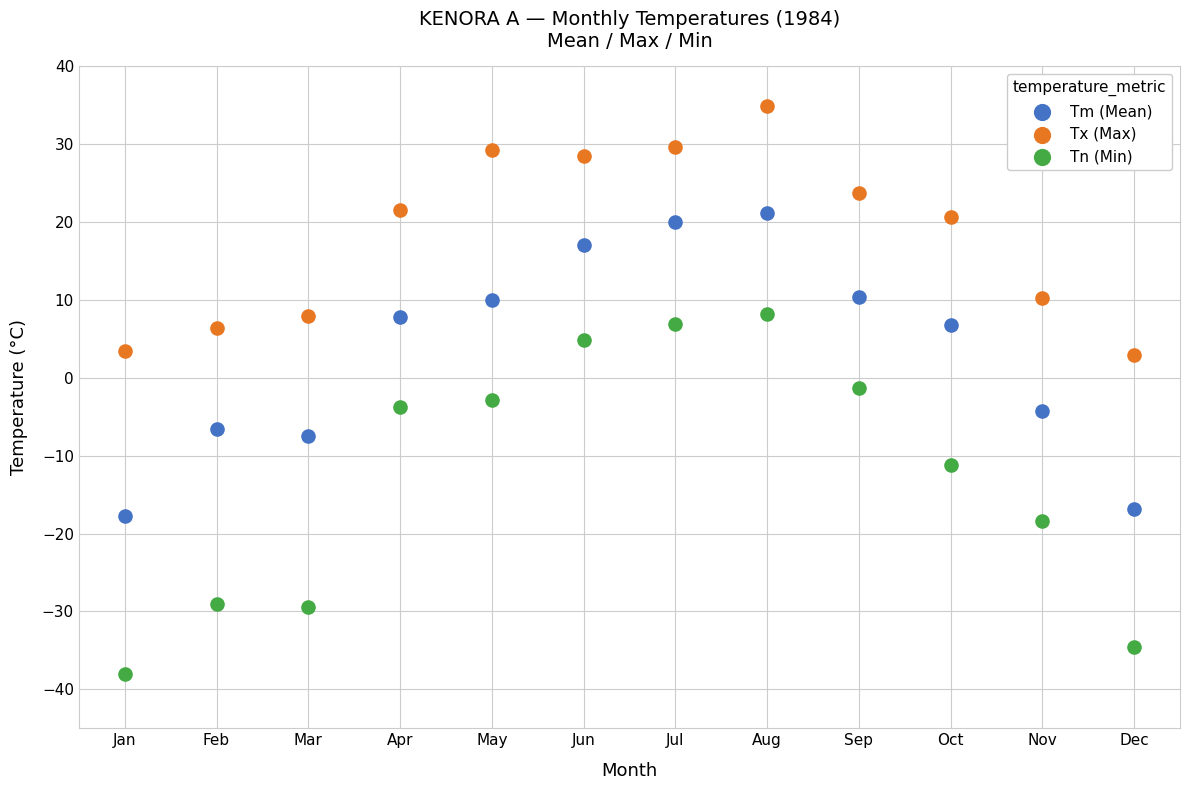

In the Tx (Max) series, what Y value is closest to 18?

20.6